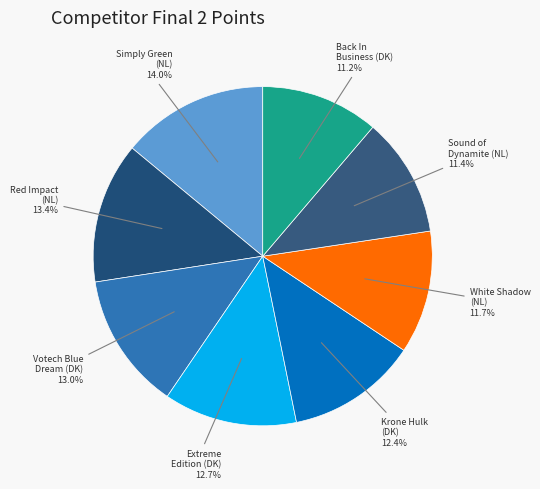

Which slice is the largest?

Simply Green (NL)